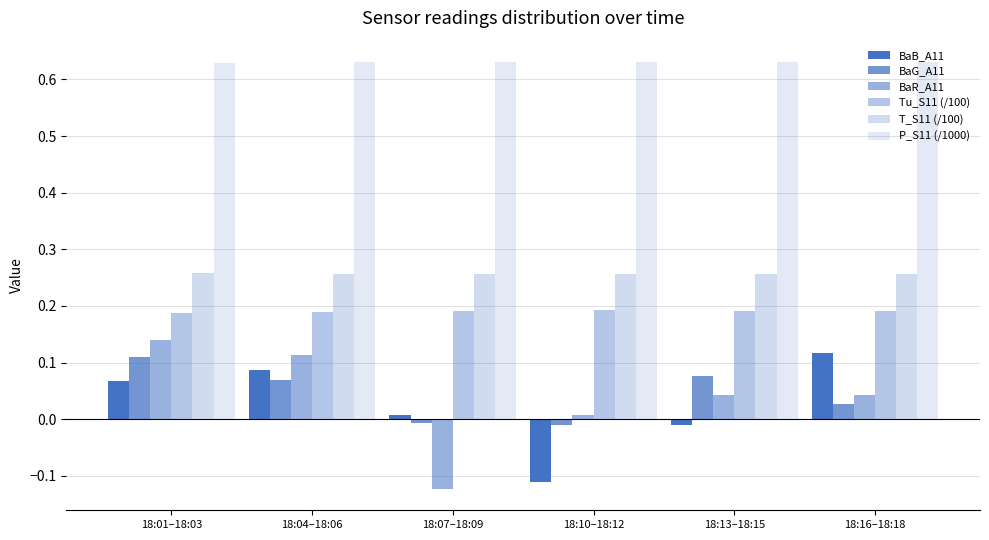

Count the number of data series in this chart.

6